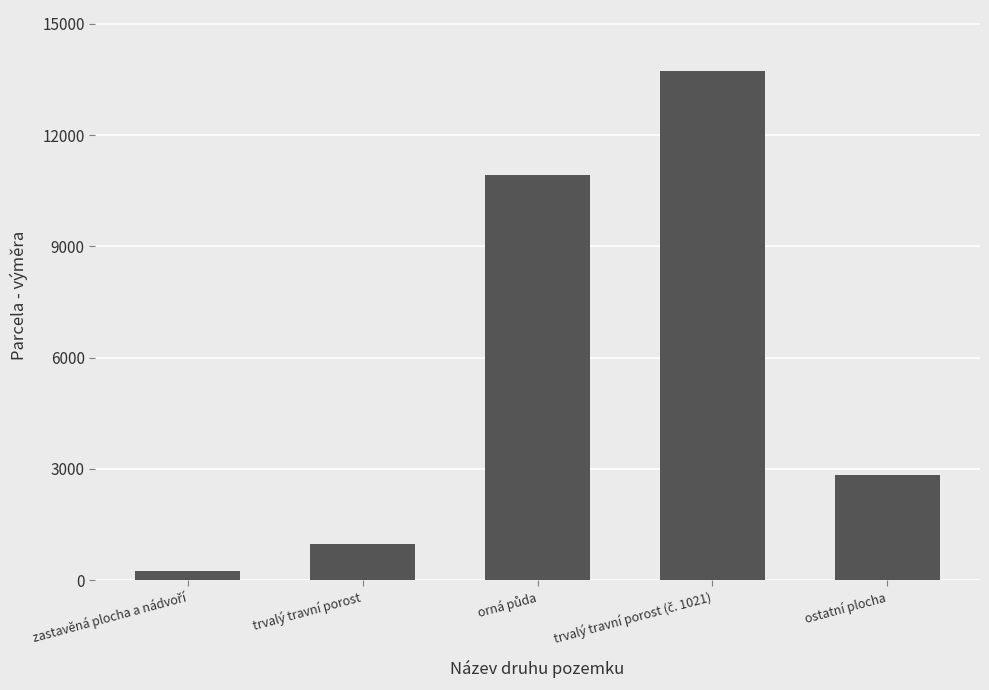

The value at trvalý travní porost is 1657. True or false?

False